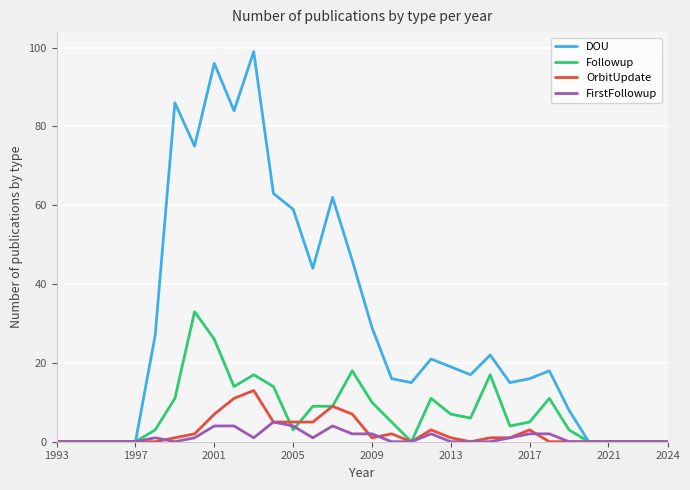

Which series has the largest range (max minus min)?

DOU